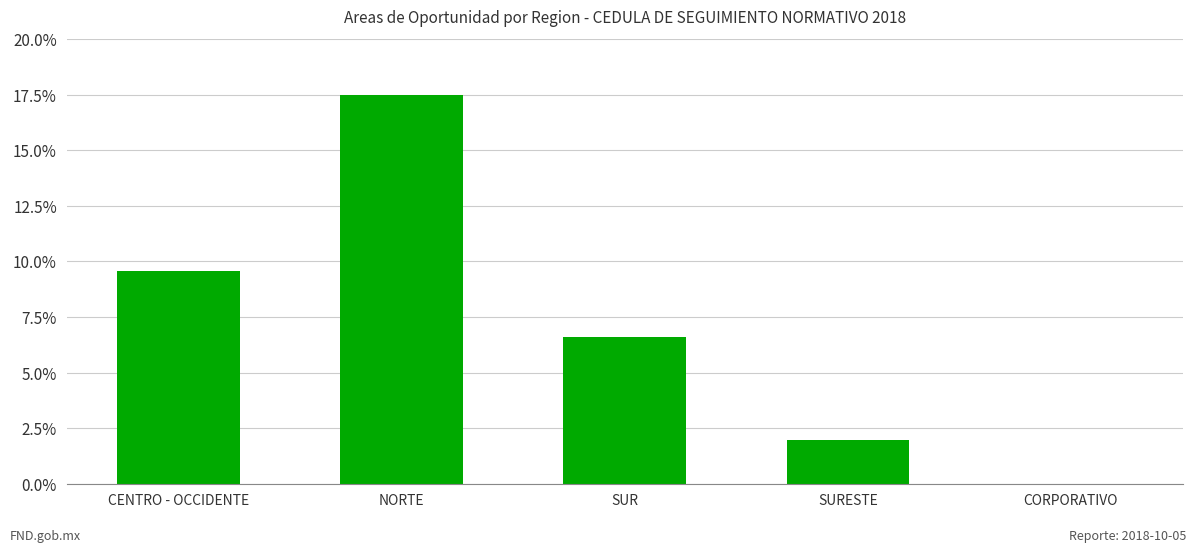

What is the sum of all values?

35.7